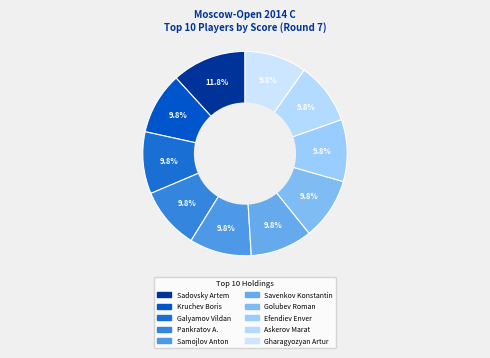

How many slices are in this pie chart?

10